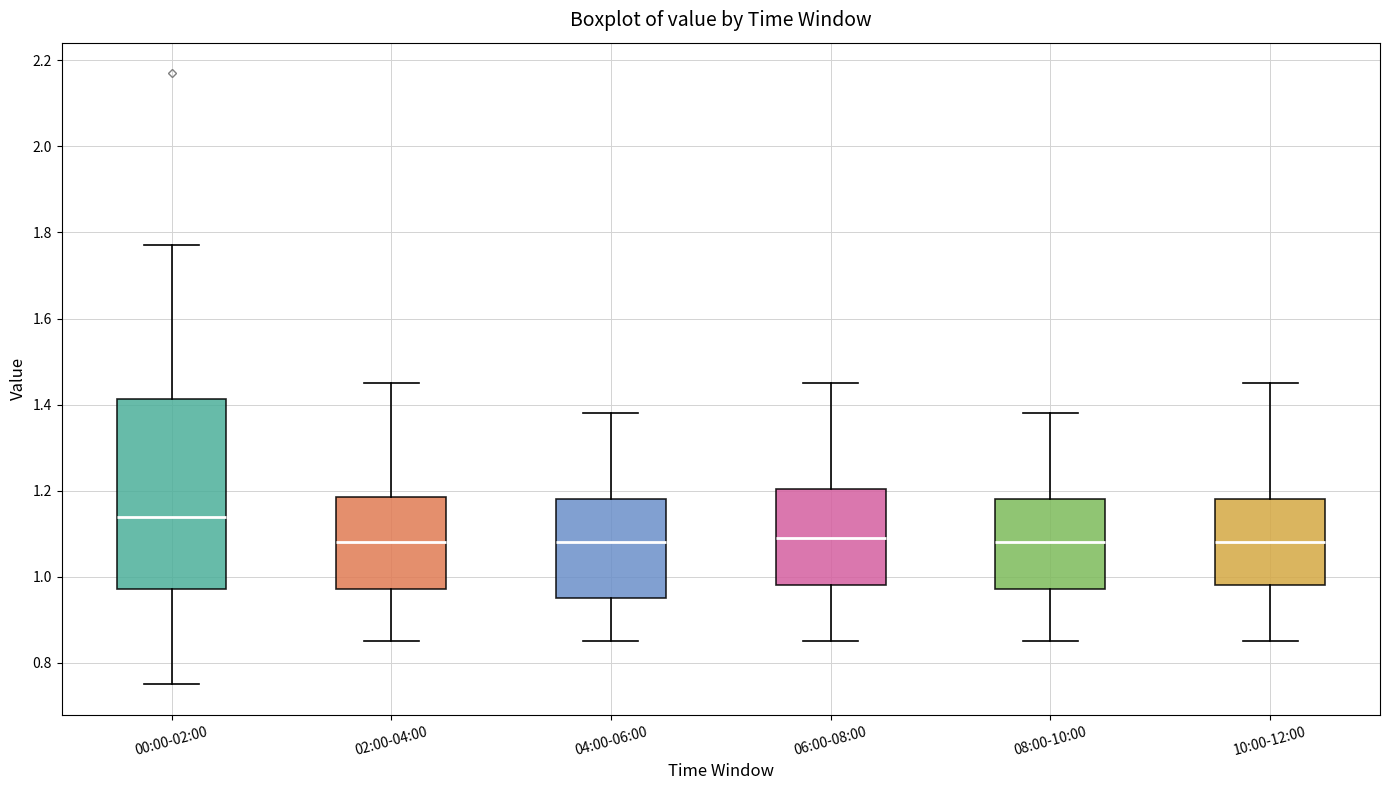

Reading left to right, transcribe this box plot: for each box, give where its median line is, the range the box spans, and where its two whiskers end, as read against the y-axis. The values are not printed on the chart, so give them approximately, as read against the axis.

00:00-02:00: median 1.14, box 0.98 to 1.42, whiskers 0.76 to 1.78
02:00-04:00: median 1.08, box 0.98 to 1.18, whiskers 0.86 to 1.46
04:00-06:00: median 1.08, box 0.96 to 1.18, whiskers 0.86 to 1.38
06:00-08:00: median 1.10, box 0.98 to 1.20, whiskers 0.86 to 1.46
08:00-10:00: median 1.08, box 0.98 to 1.18, whiskers 0.86 to 1.38
10:00-12:00: median 1.08, box 0.98 to 1.18, whiskers 0.86 to 1.46